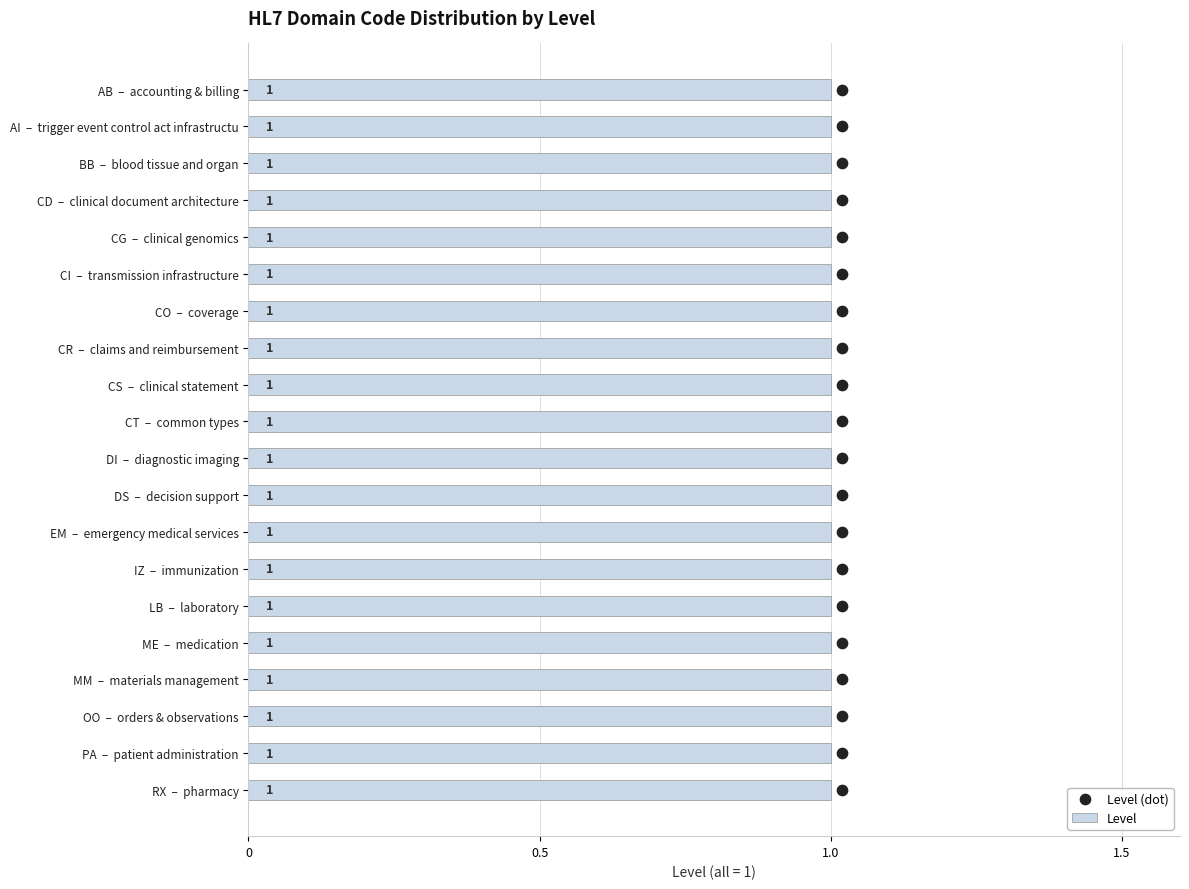

Which series has the largest total across all categories?

Level (dot)